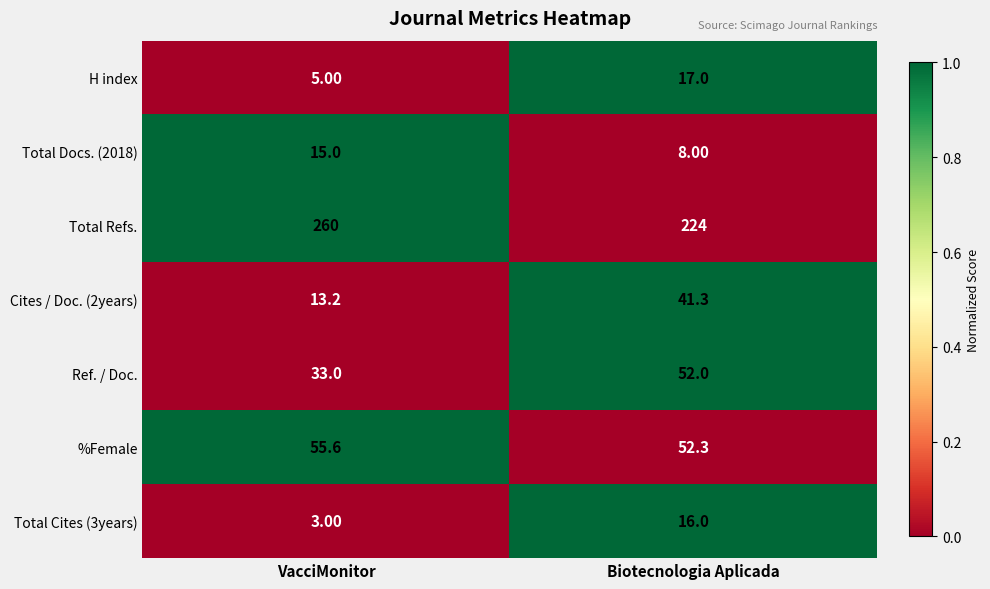

What is the total value across all series at VacciMonitor?

384.8